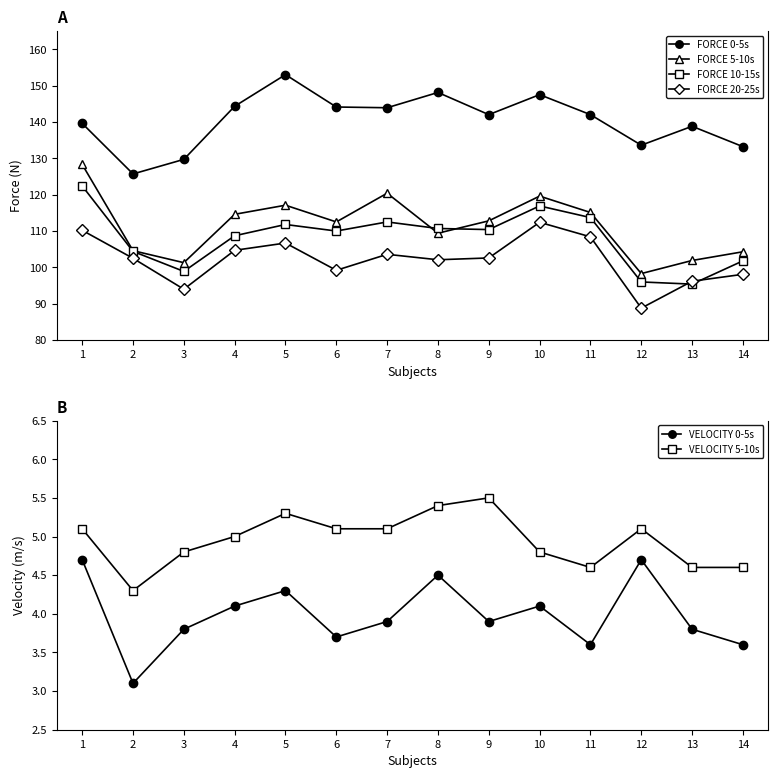

What is the difference between the maximum and minimum values in the FORCE 20-25s series?

23.6